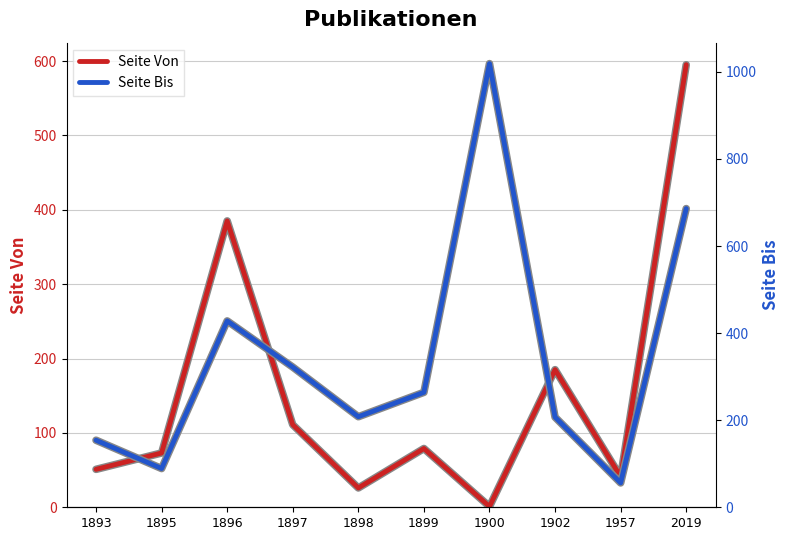

How many lines are shown in the chart?

2